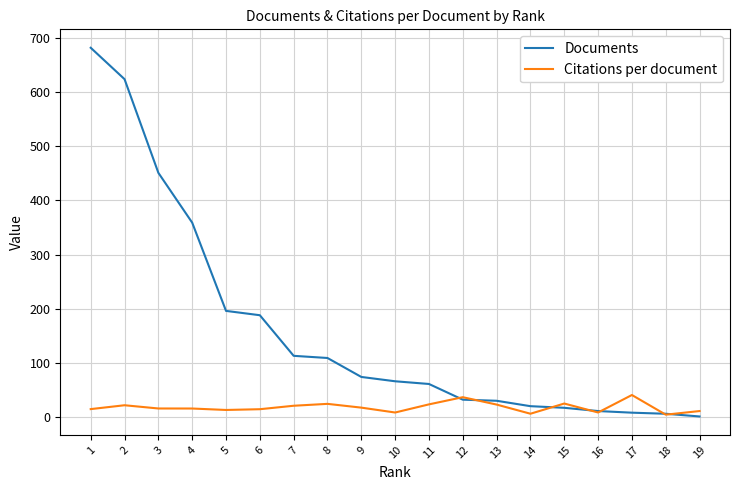

Which series has the largest range (max minus min)?

Documents